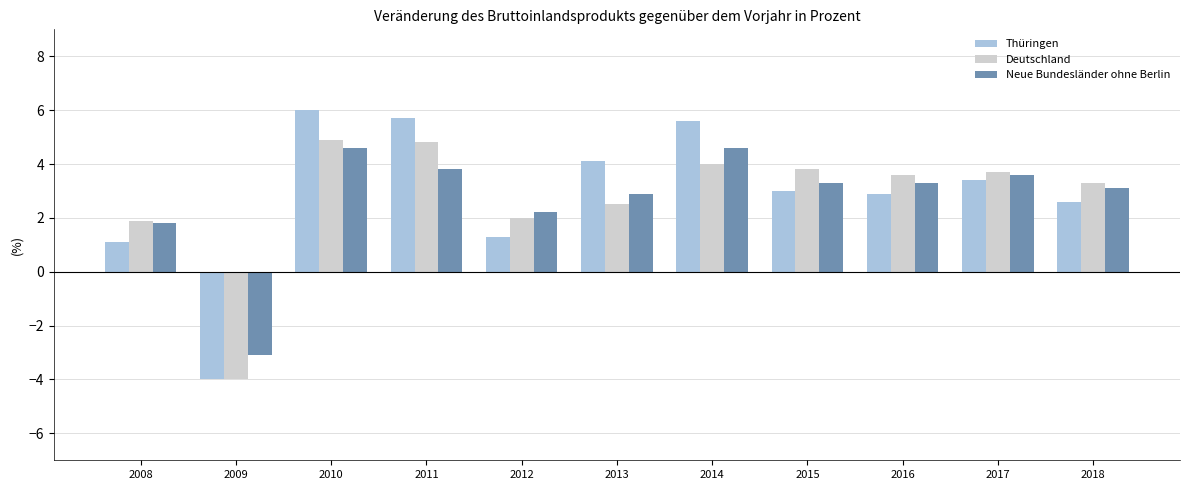

Which label corresponds to the largest value in the chart?

2010